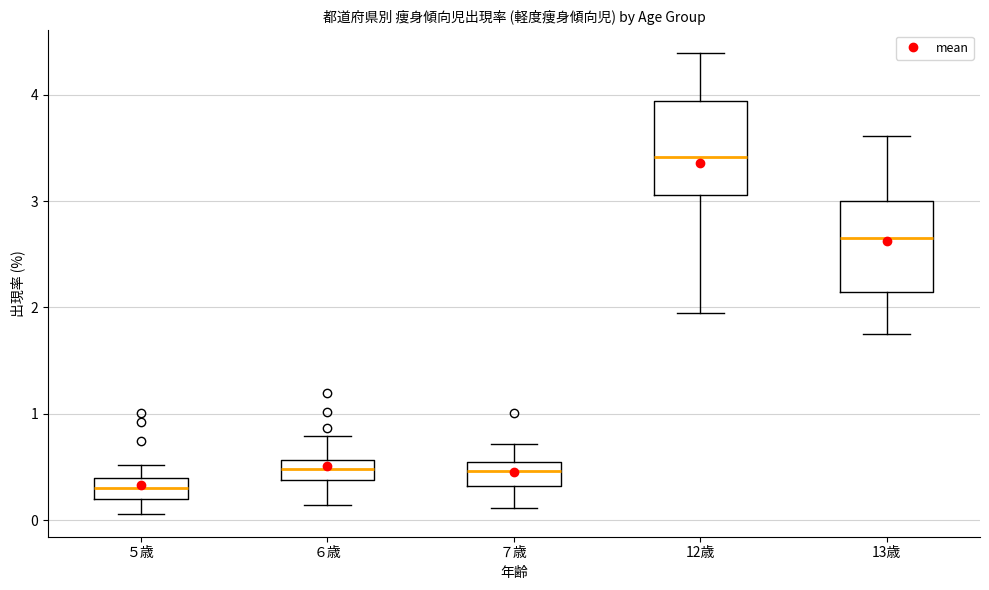

Where does the median line of the box for 12歳 sit on the y-axis? The values are not printed on the chart, so give them approximately, as read against the axis.

3.4